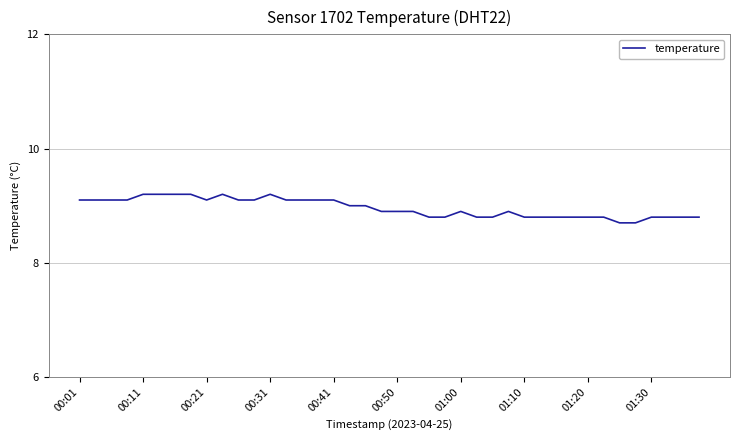

What is the difference between the maximum and minimum values?

0.5